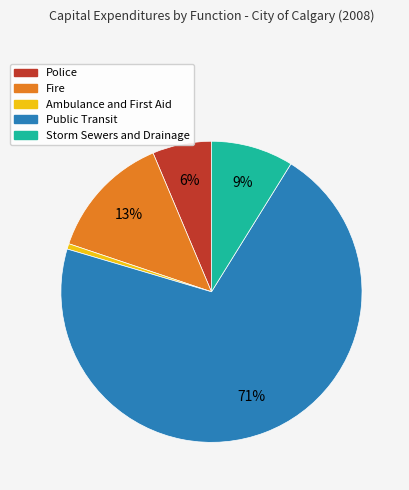

Which category has the smallest portion of the pie?

Ambulance and First Aid